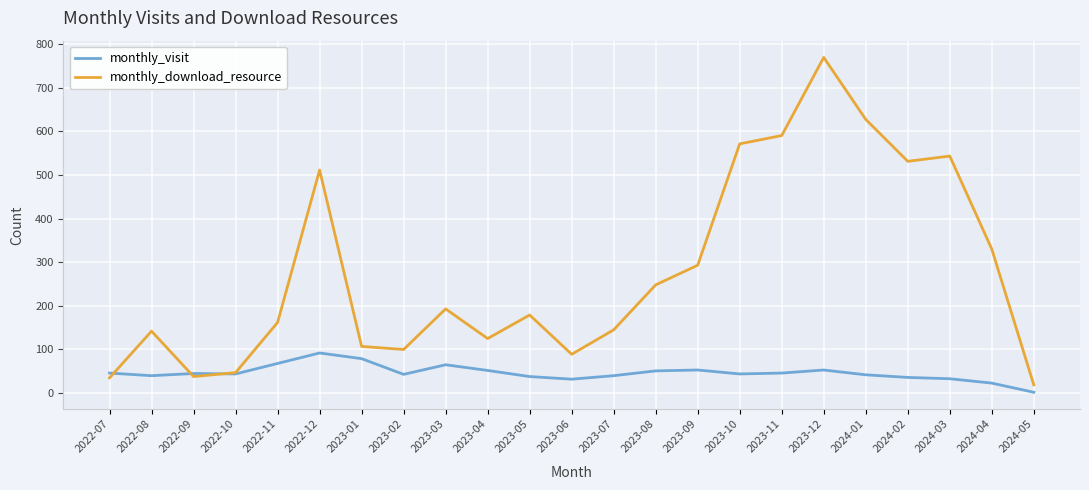

At how many categories does at least one series exceed 492?

7